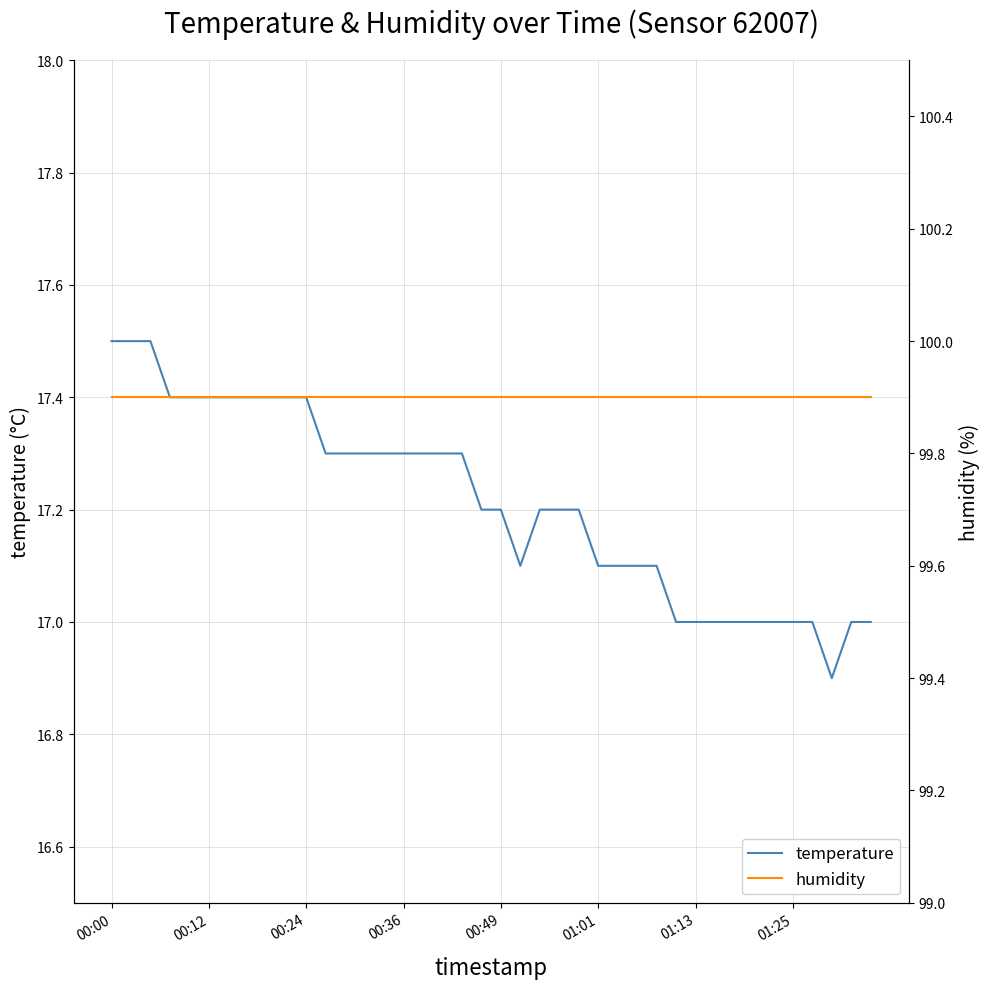

What are all the series names shown in the legend?

temperature, humidity